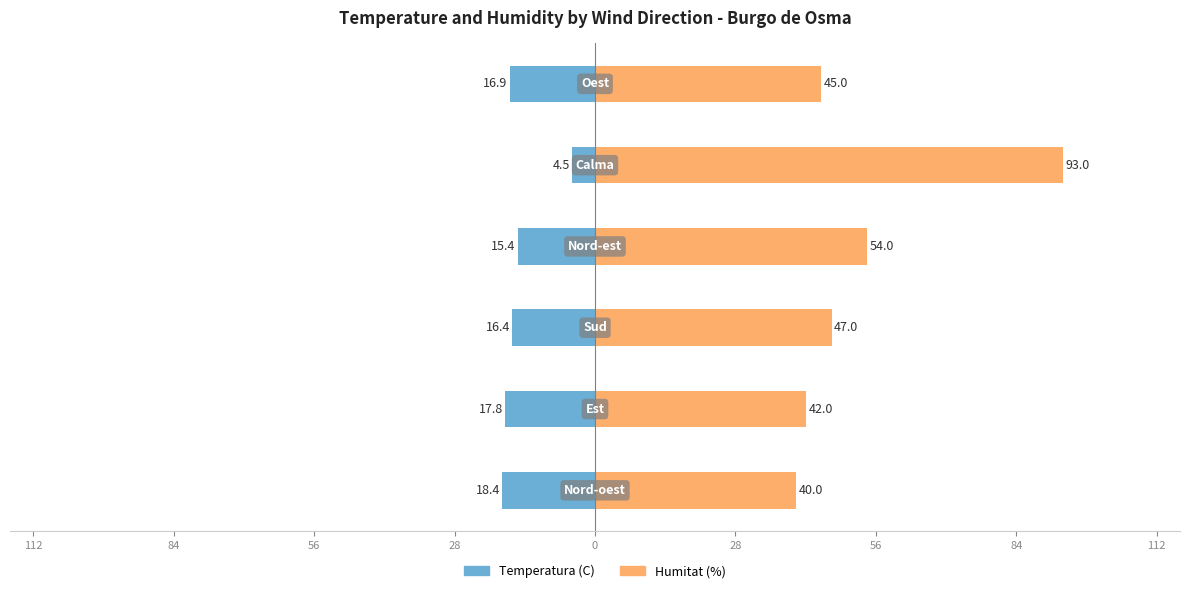

What is the average value of the Humitat (%) series?

53.5